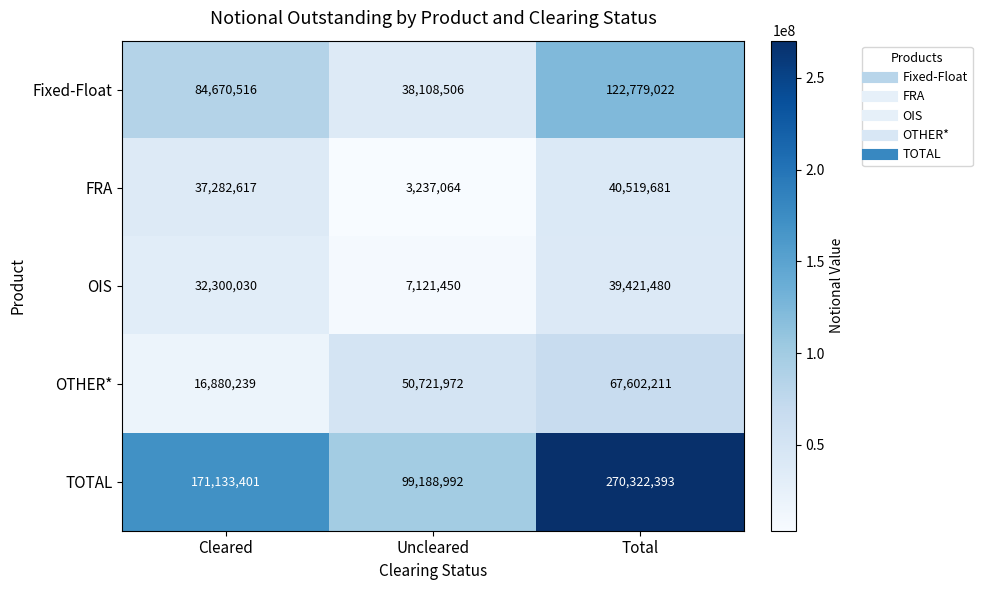

How many data points in OTHER* are less than 50721972?

1